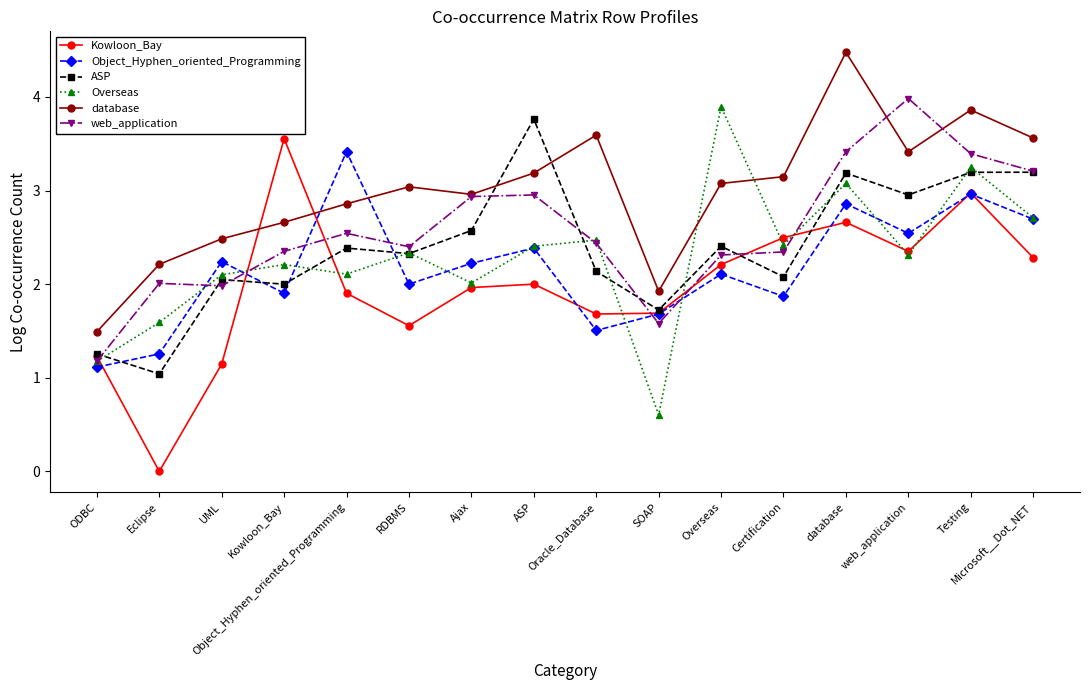

The database series shows 3.6 at Microsoft__Dot_NET. True or false?

True